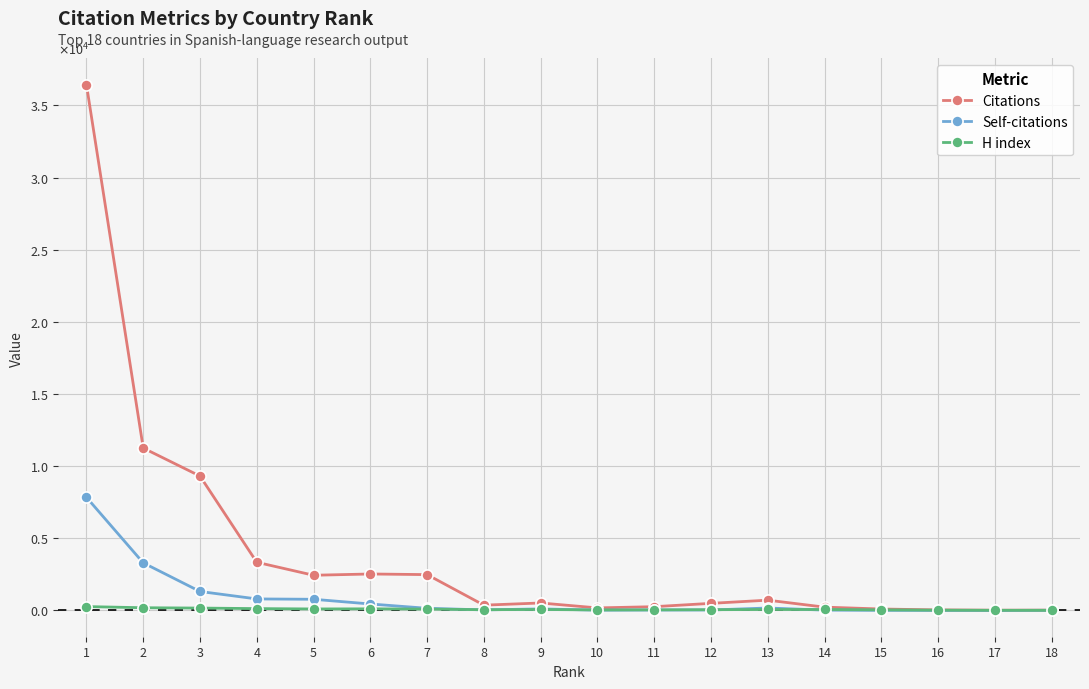

Does the chart have visible grid lines?

Yes